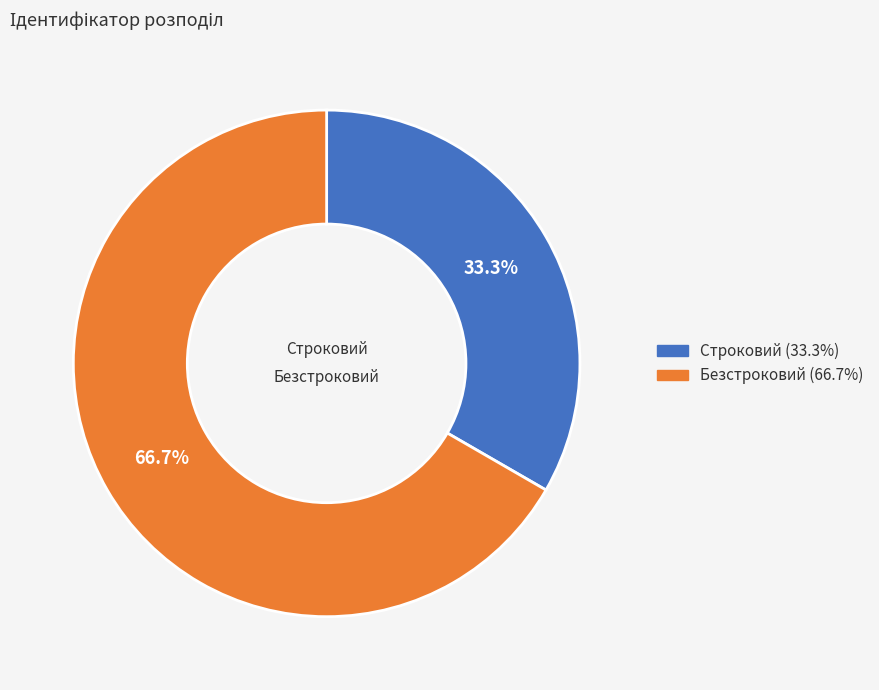

Which slice is the smallest?

Строковий